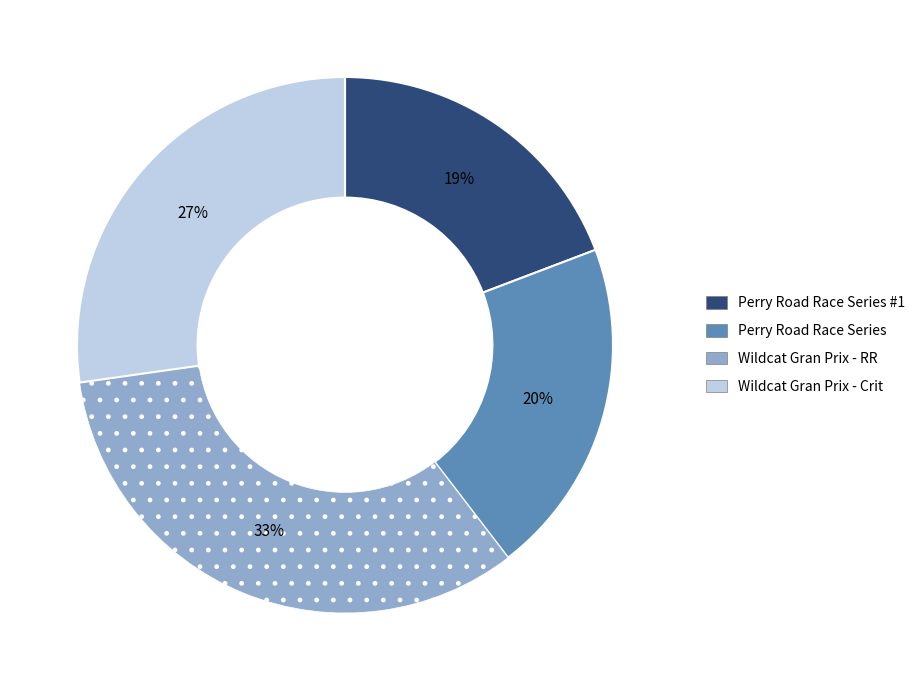

To the nearest percent, what is the difference between the largest and smallest slice percentages?

14%